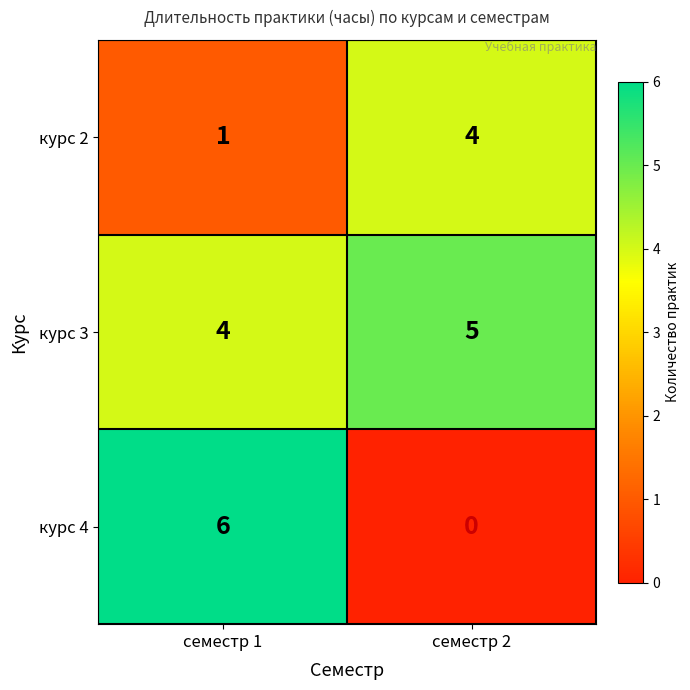

List the series in order of their peak value, lowest first.

курс 2, курс 3, курс 4